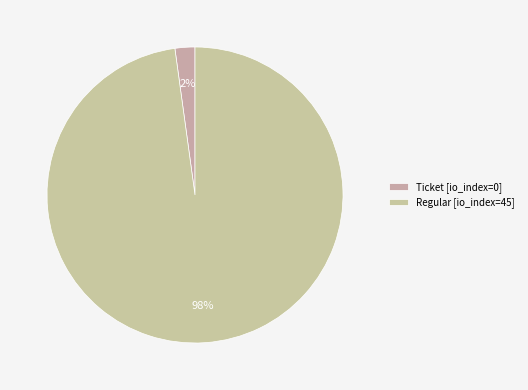

How many segments does this pie chart have?

2